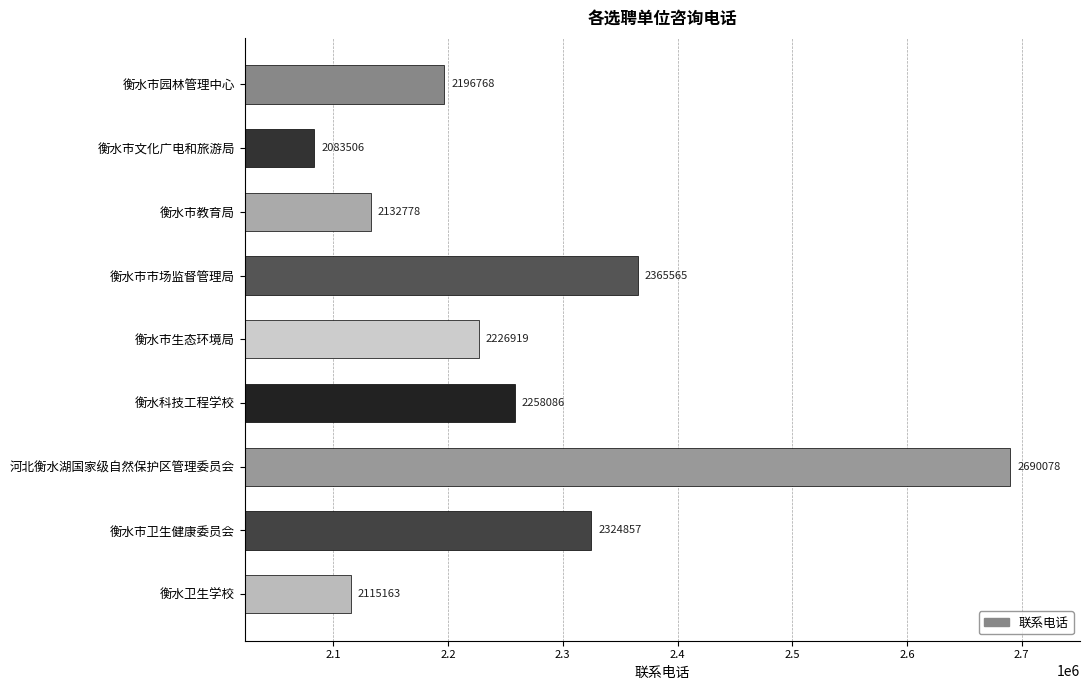

Rank the categories by value from highest to lowest.

河北衡水湖国家级自然保护区管理委员会, 衡水市市场监督管理局, 衡水市卫生健康委员会, 衡水科技工程学校, 衡水市生态环境局, 衡水市园林管理中心, 衡水市教育局, 衡水卫生学校, 衡水市文化广电和旅游局